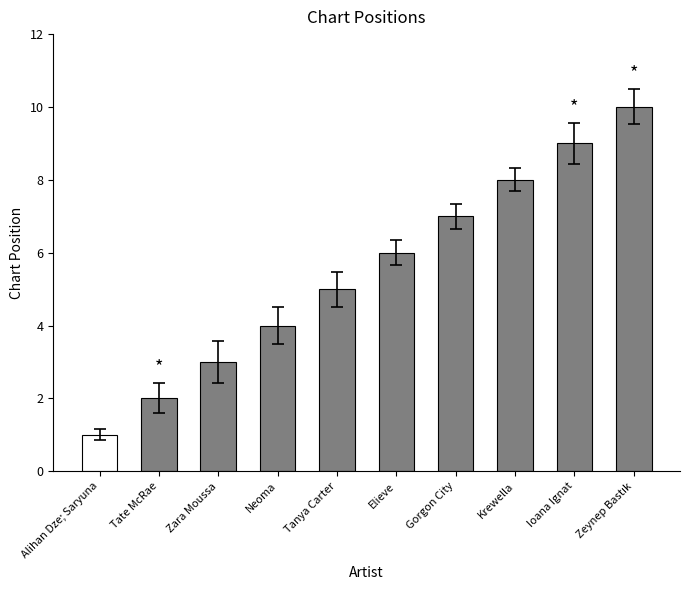

Does the chart contain stacked bars?

No